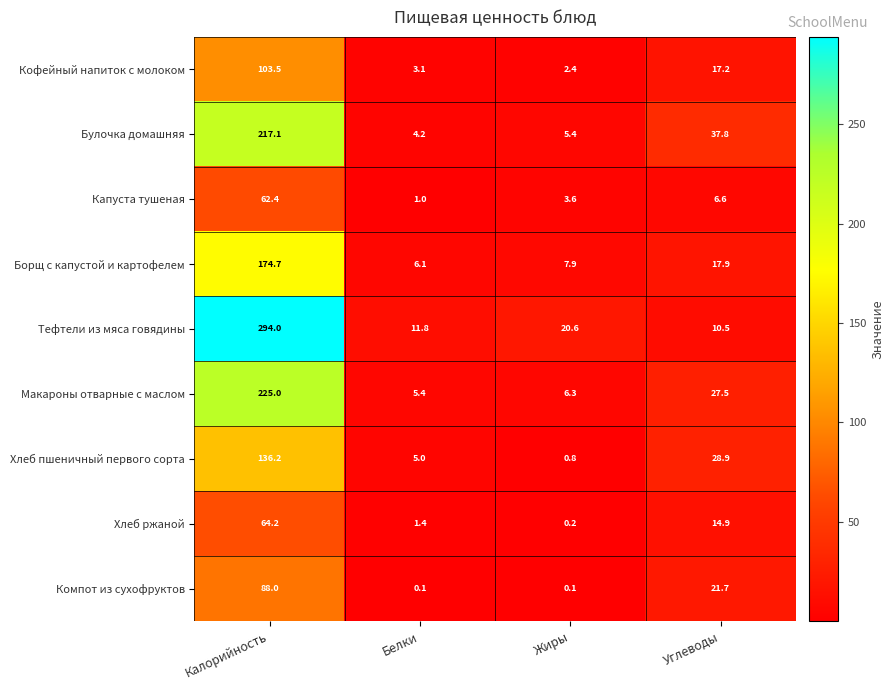

Which category has the highest value across all series?

Калорийность